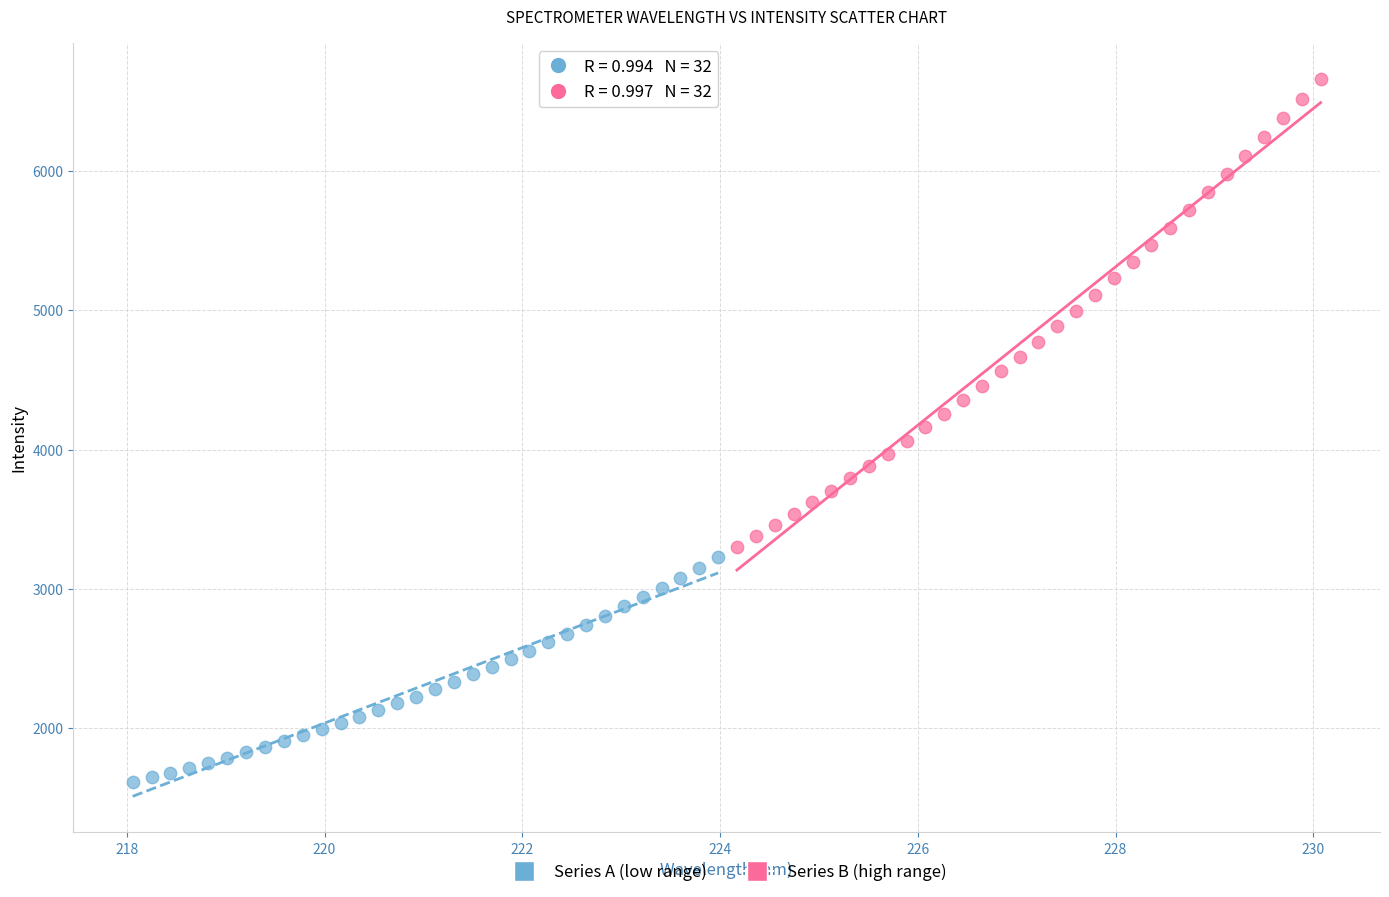

Which series contains the lowest Y value?

Series A (low range)